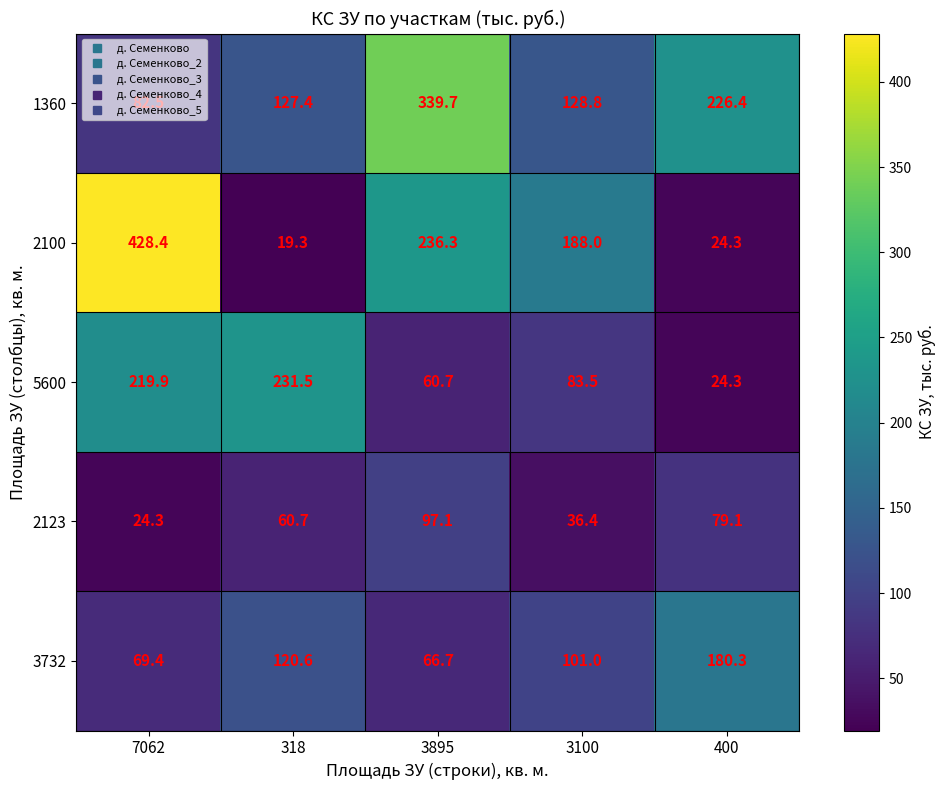

What is the total value across all series at 7062?

824.5